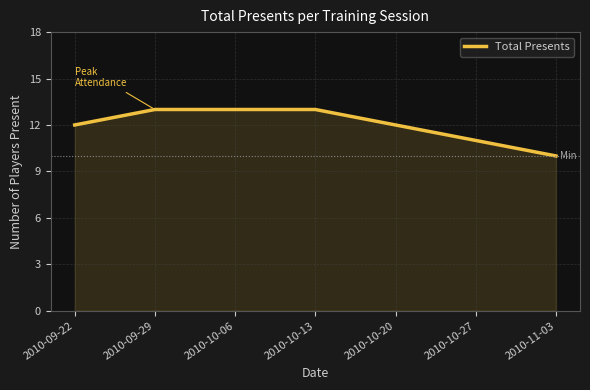

Approximately how many times larger is the value at 2010-09-22 compared to 2010-10-27?

1.1